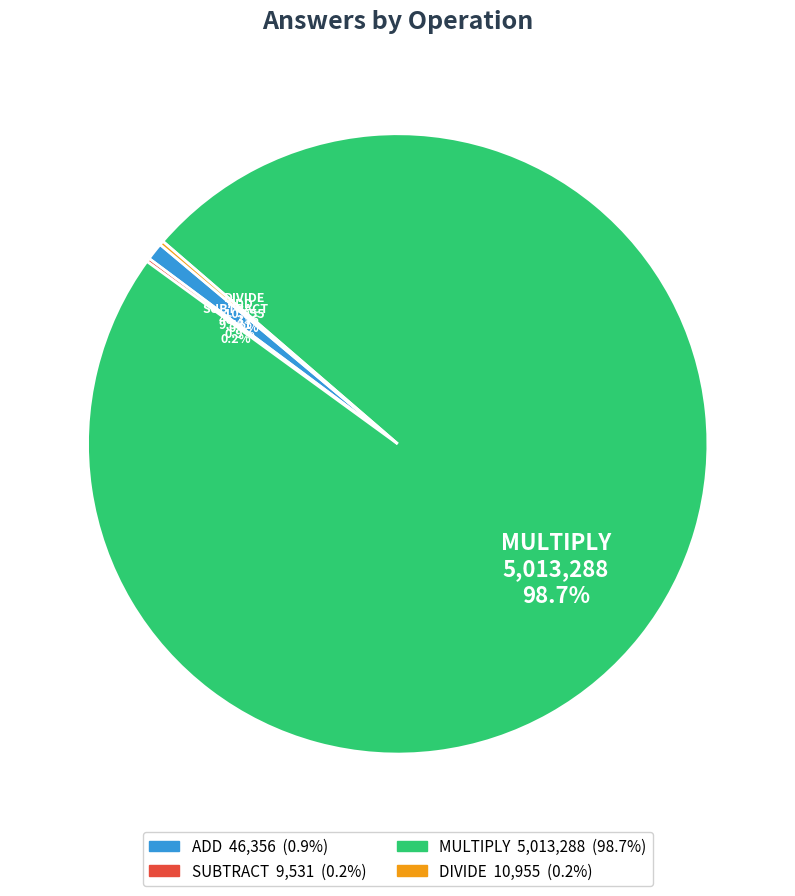

To the nearest percent, what is the difference between the largest and smallest slice percentages?

98%